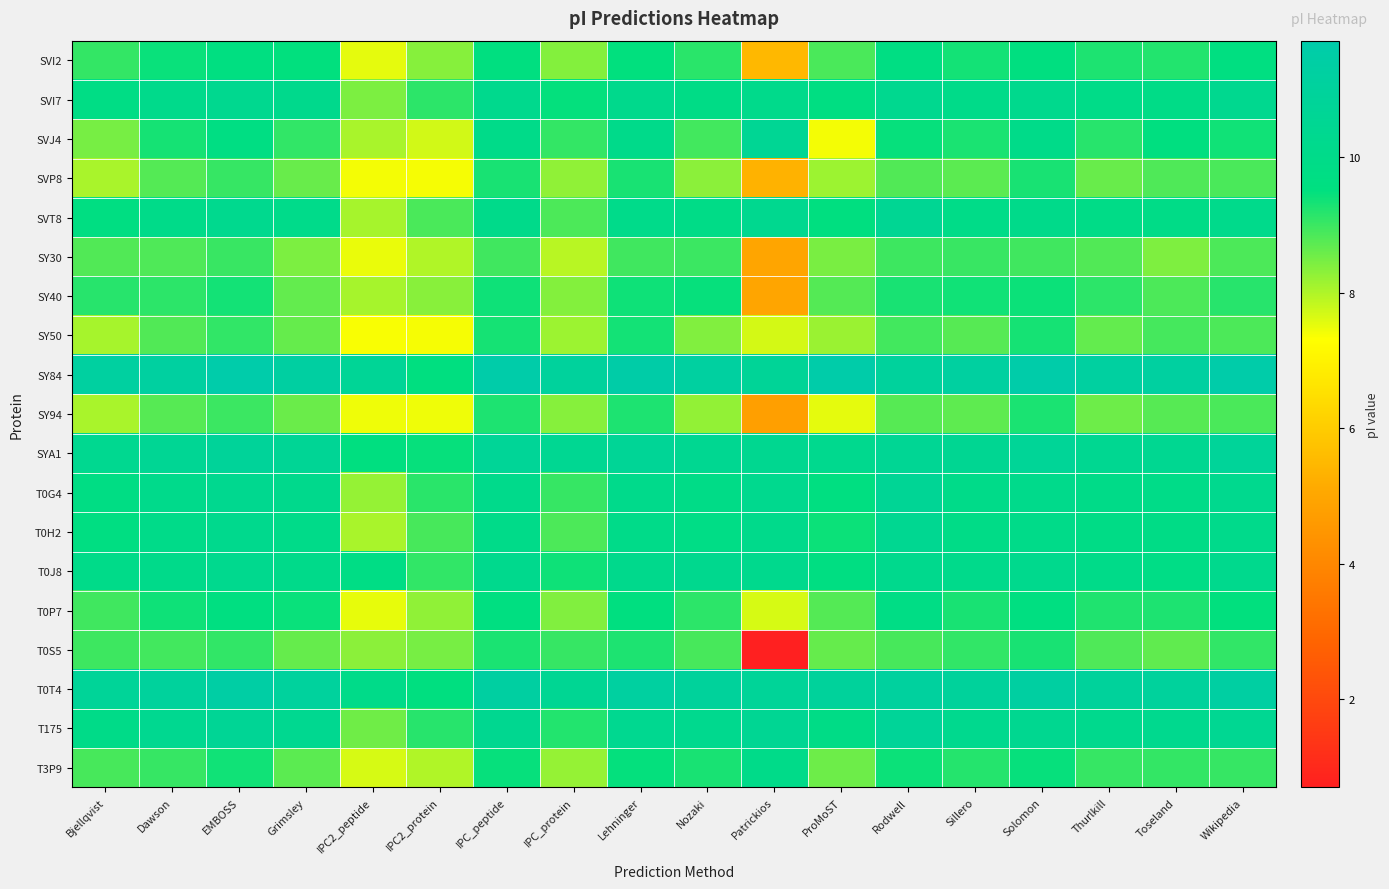

What is the difference between the highest and lowest values at IPC2_peptide?

3.3